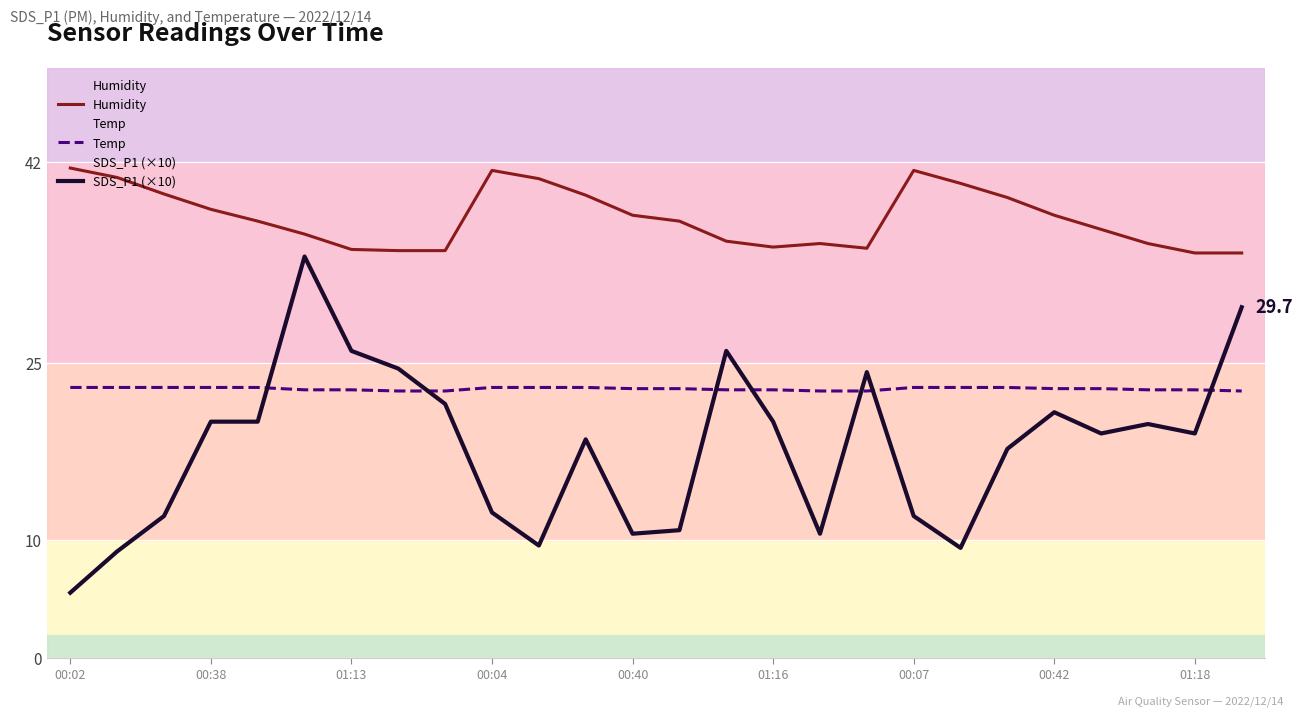

Reading left to right, transcribe all the data shown in this chart.

Humidity: 41.5	40.7	39.3	38.0	37.0	35.9	34.6	34.5	34.5	41.3	40.6	39.2	37.5	37.0	35.3	34.8	35.1	34.7	41.3	40.2	39.0	37.5	36.3	35.1	34.3	34.3
Temp: 22.9	22.9	22.9	22.9	22.9	22.7	22.7	22.6	22.6	22.9	22.9	22.9	22.8	22.8	22.7	22.7	22.6	22.6	22.9	22.9	22.9	22.8	22.8	22.7	22.7	22.6
SDS_P1 (×10): 5.5	9.0	12.0	20.0	20.0	34.0	26.0	24.5	21.5	12.3	9.5	18.5	10.5	10.8	26.0	20.0	10.5	24.2	12.0	9.3	17.7	20.8	19.0	19.8	19.0	29.7